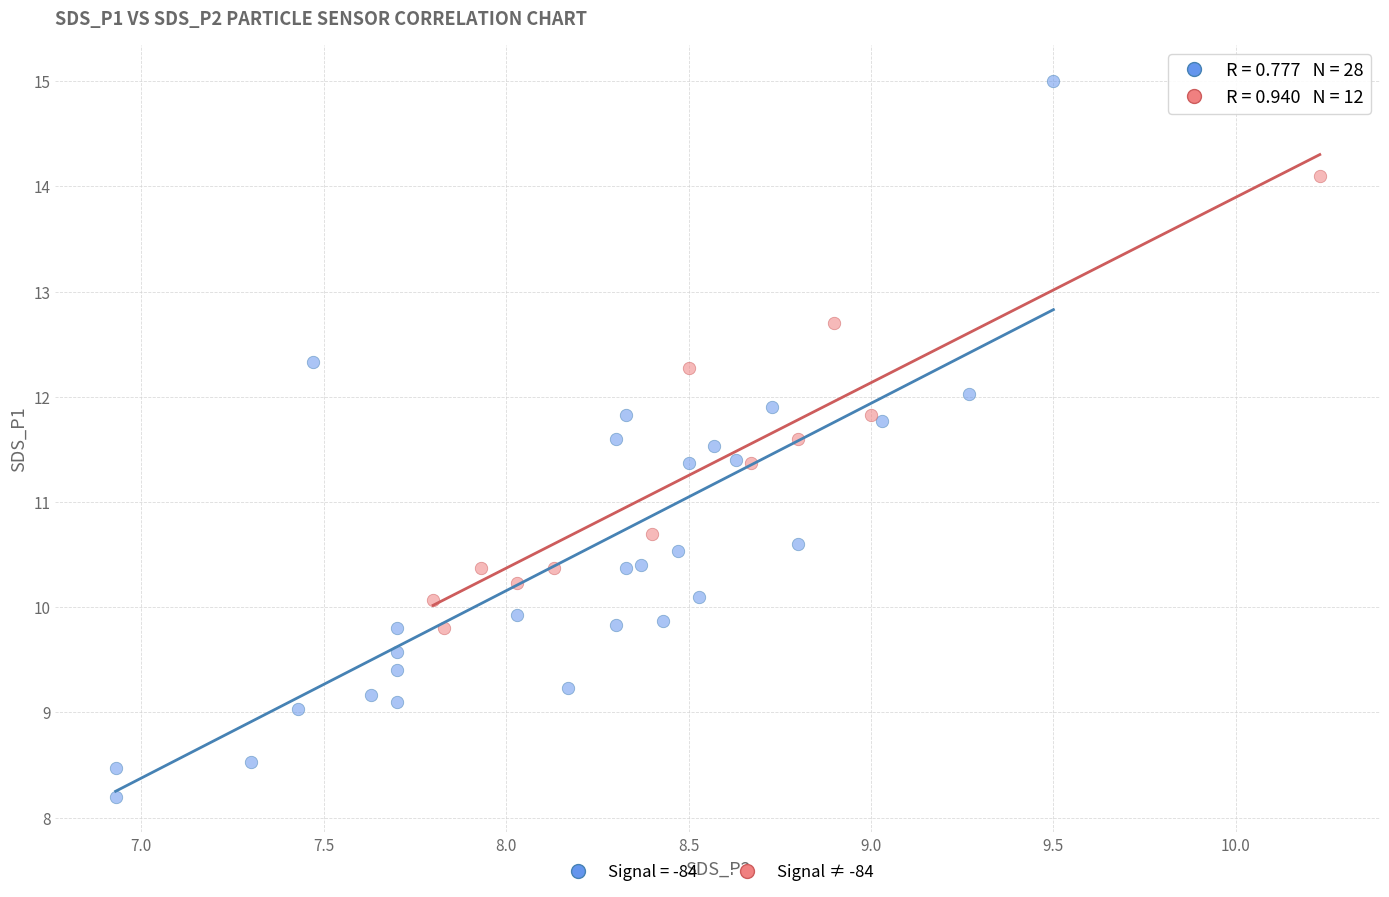

Which series has the widest spread of Y values?

Signal = -84